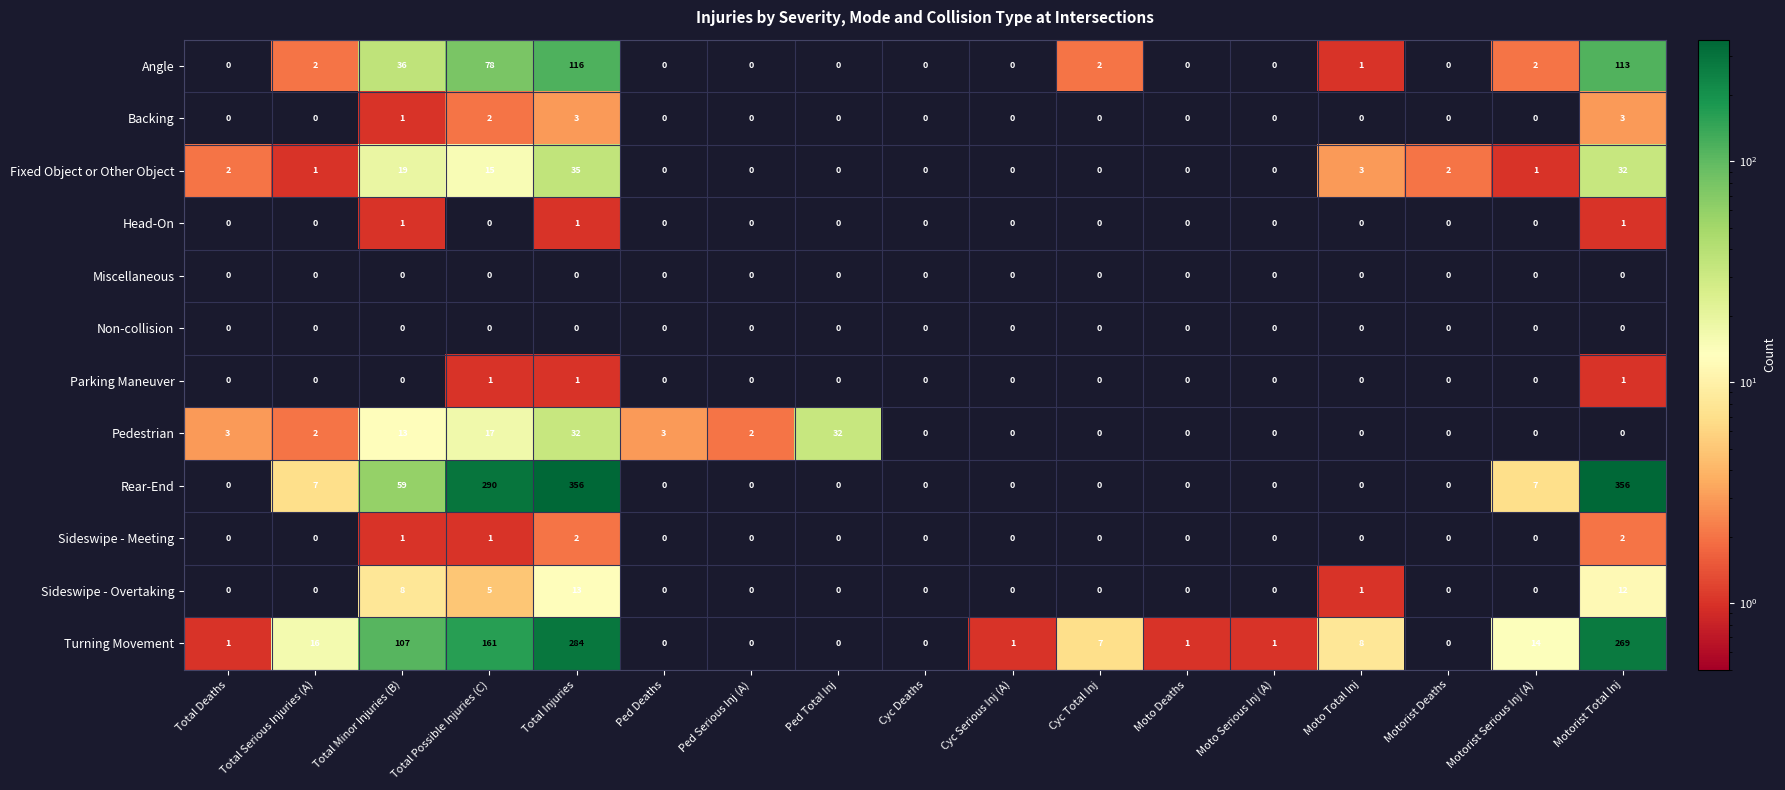

What is the total value across all series at Moto Serious Inj (A)?

1